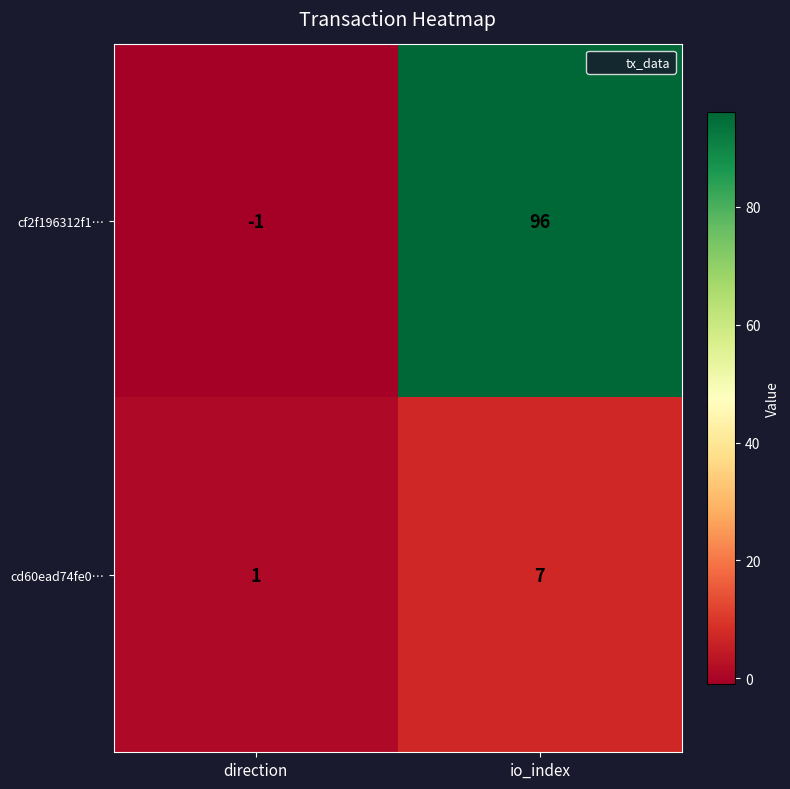

Which category has the highest value in the cf2f196312f1… series?

io_index